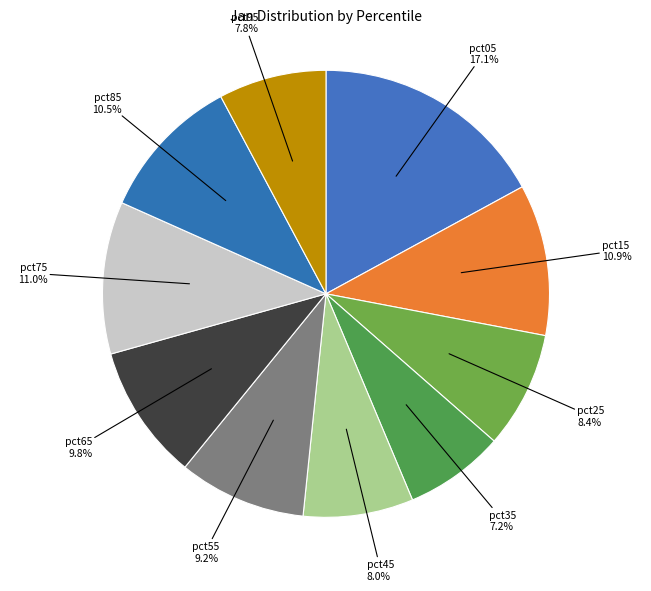

What is the smallest slice in the pie chart?

pct35